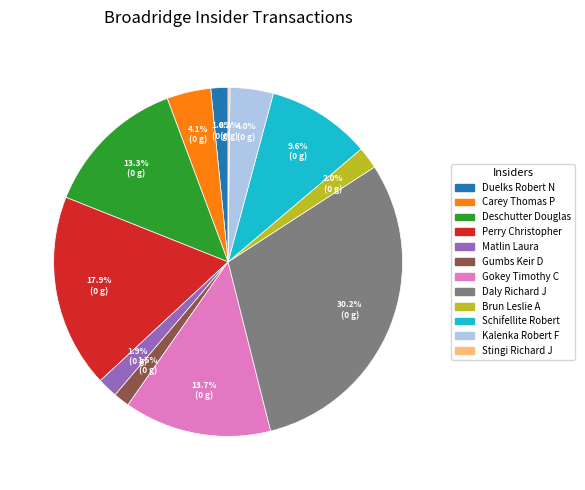

True or false: Deschutter Douglas accounts for 18% of the total.

False